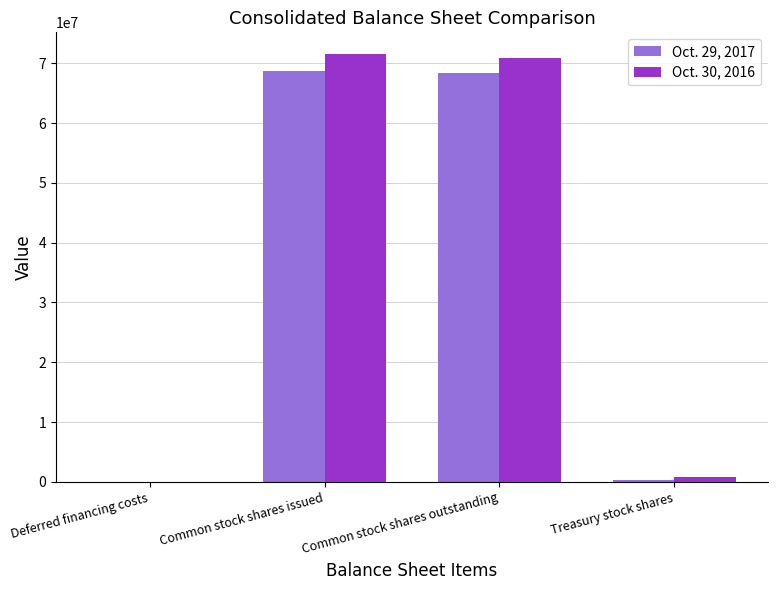

The value of Oct. 30, 2016 at Common stock shares issued is 116752475. True or false?

False